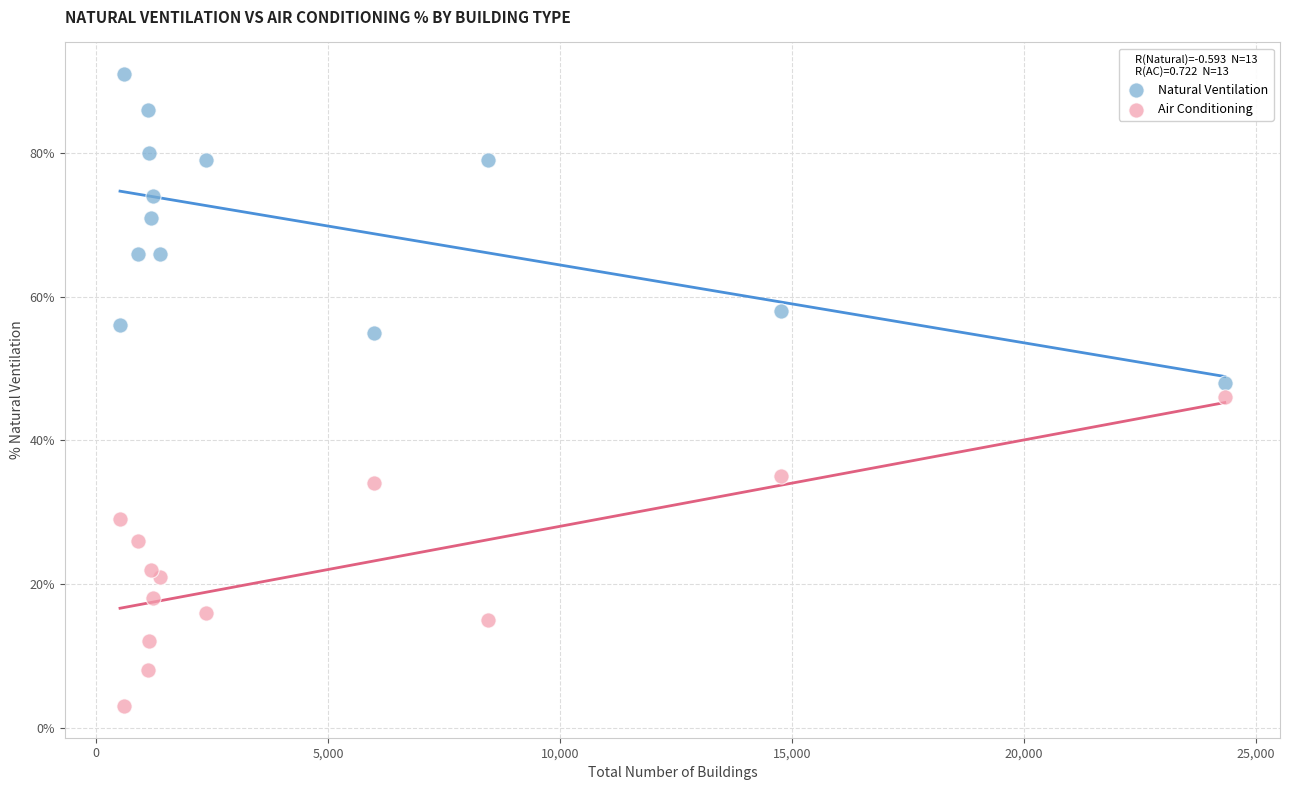

Across all data points, what is the range of Y values (max minus min)?

88